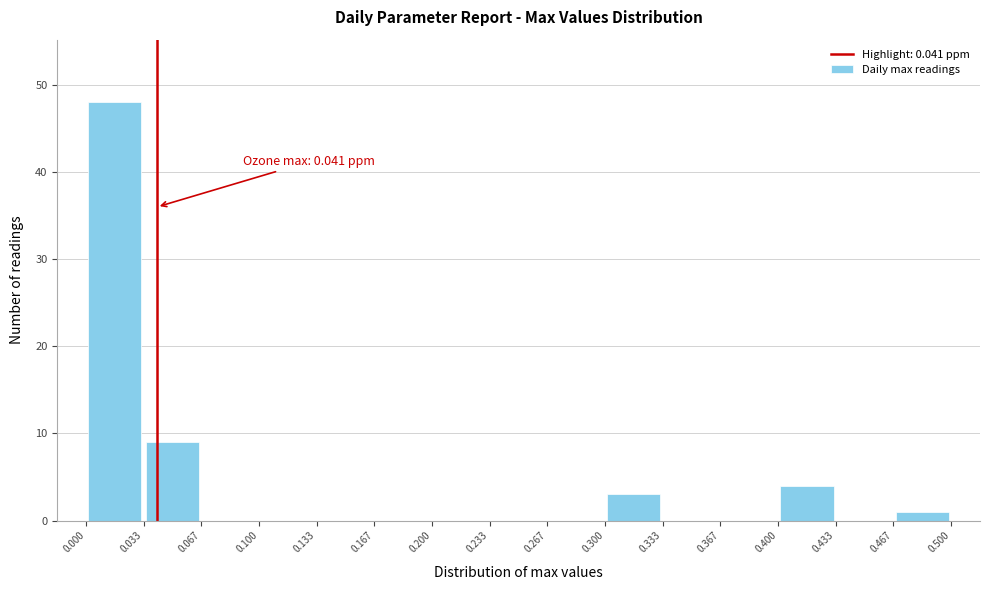

Which range on the x-axis has the tallest bar?

0.000 to 0.033